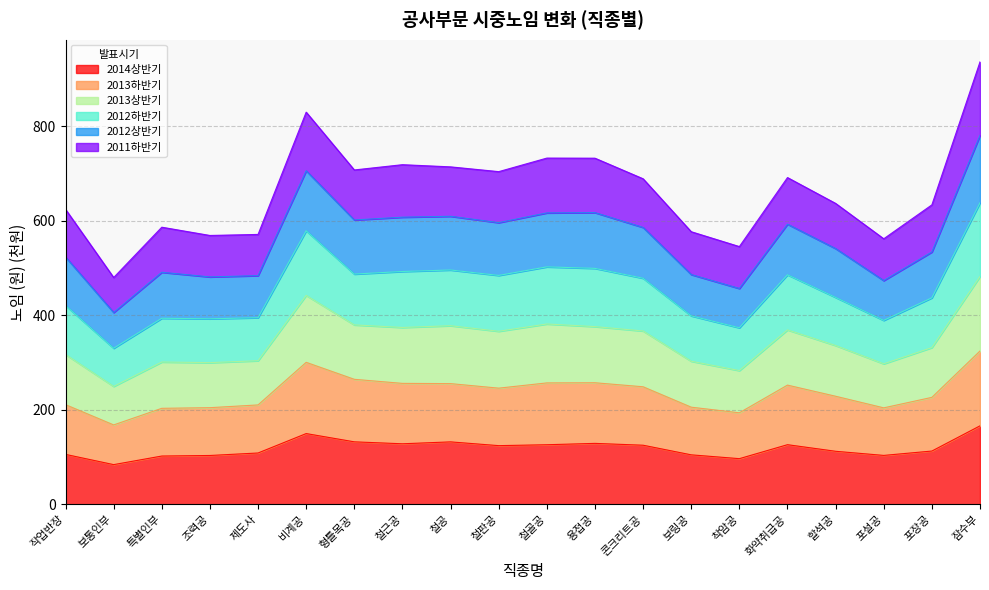

Is the value of 2013하반기 at 보링공 greater than the value of 2012하반기 at 철골공?

No